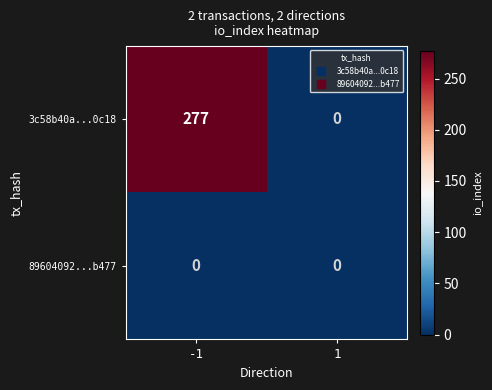

Reading left to right, extract all data points from this chart.

3c58b40a...0c18: 277	0
89604092...b477: 0	0